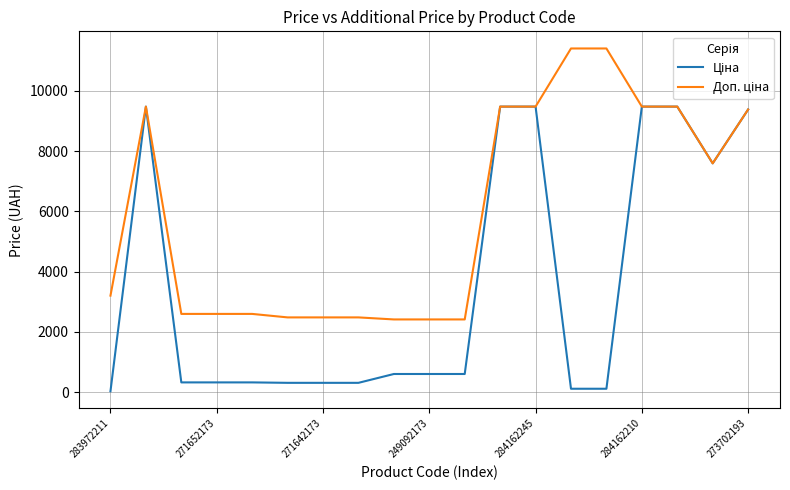

How many lines are shown in the chart?

2